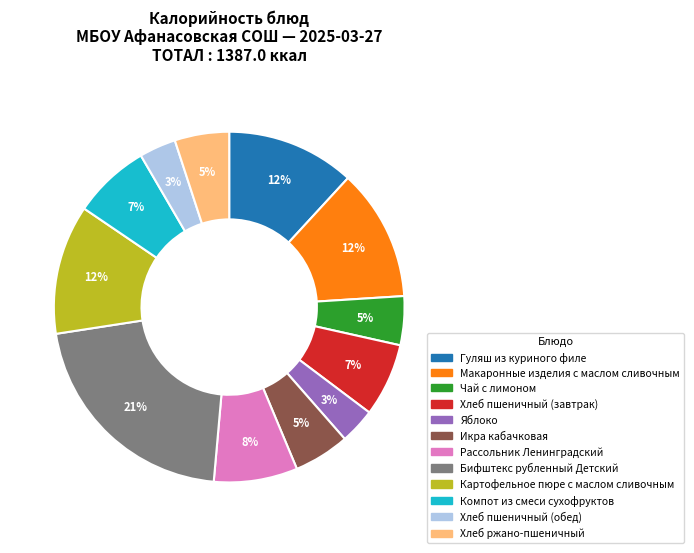

Which slice is the largest?

Бифштекс рубленный Детский